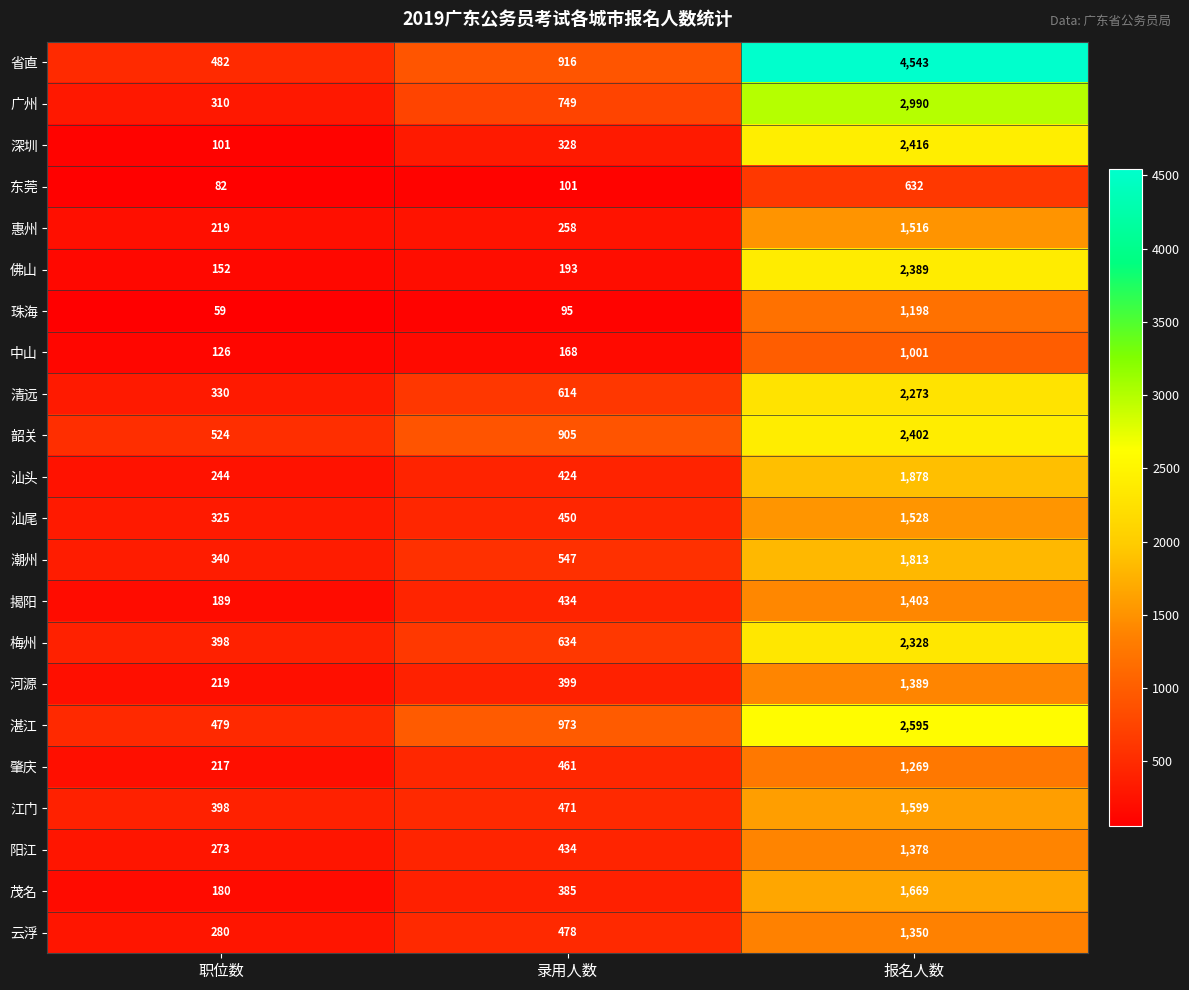

True or false: 佛山 has a value of 928 at 报名人数.

False